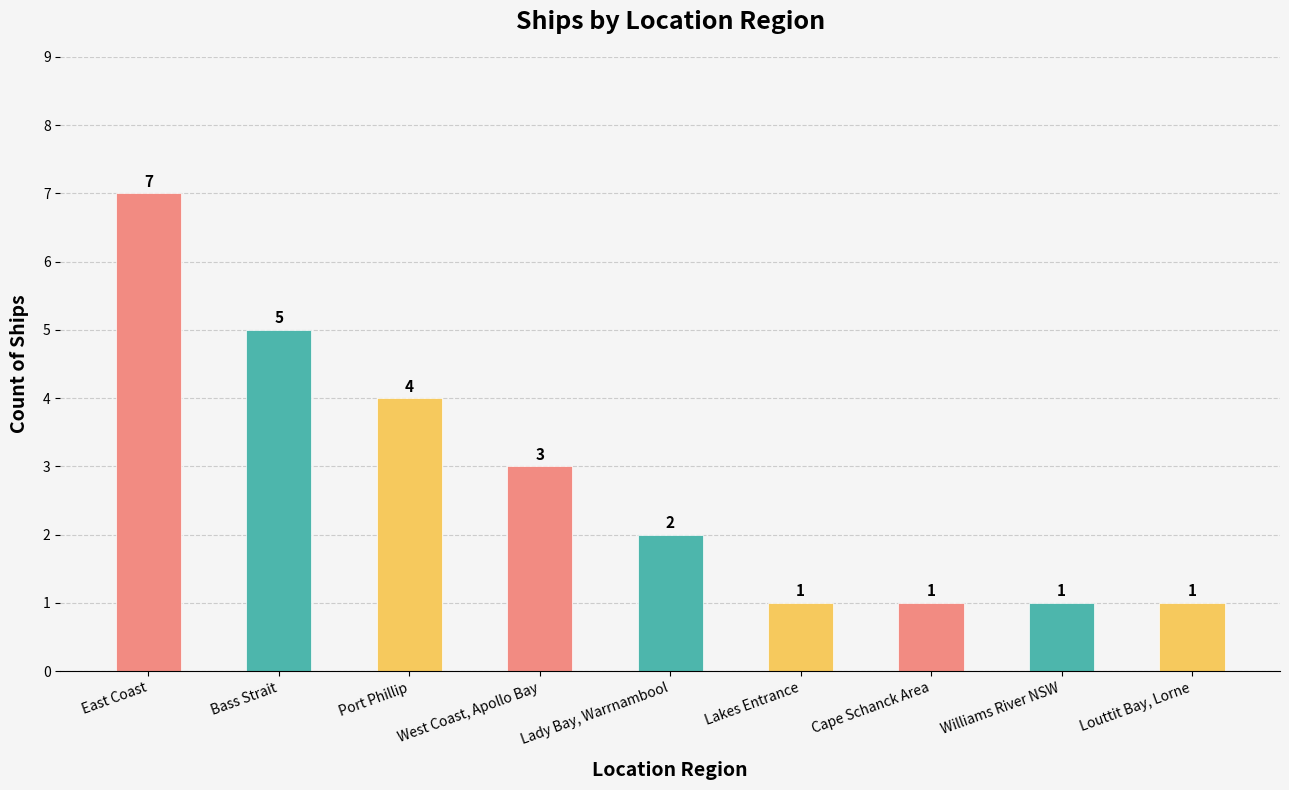

How many values are between 1 and 4?

7